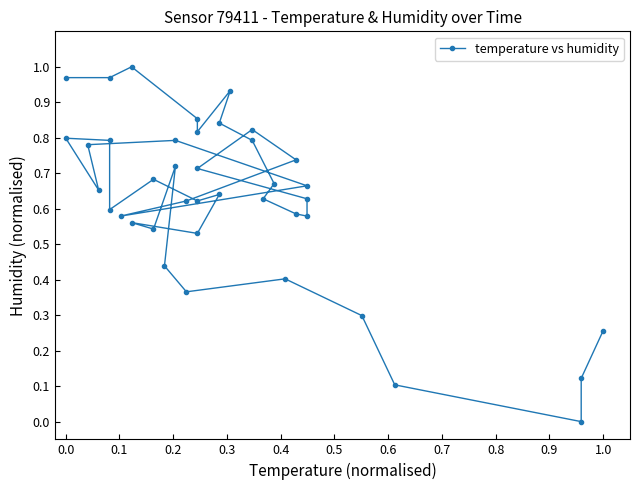

How many interior local valleys (lower than both neighbors) does the data have?

10